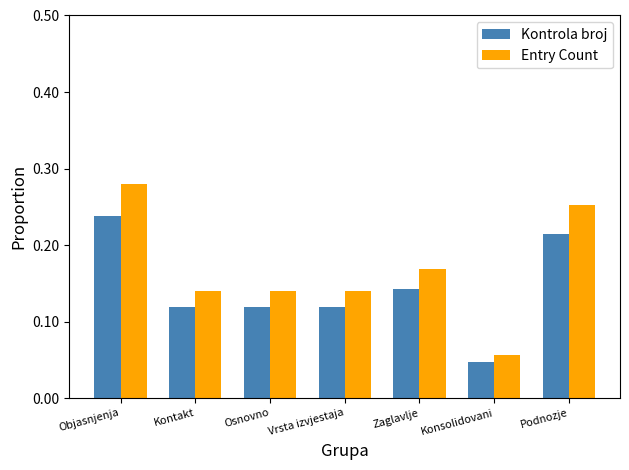

Is it true that Entry Count equals 0.1 at Podnozje?

False